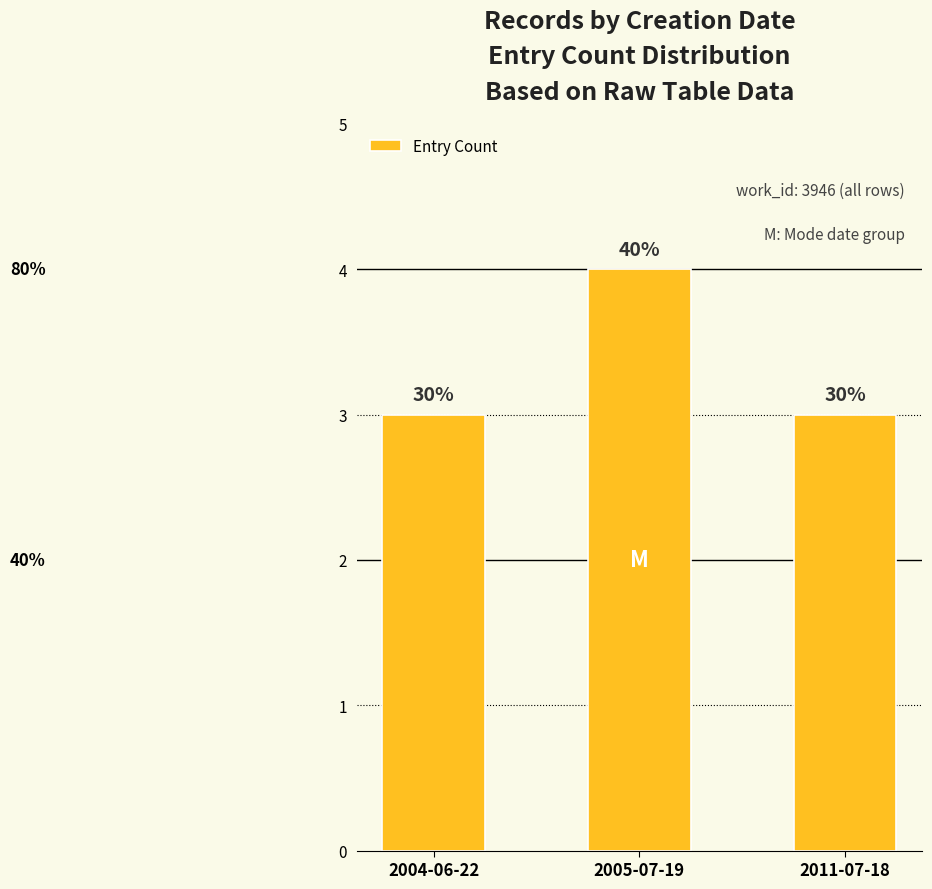

How many bars are there in total?

3